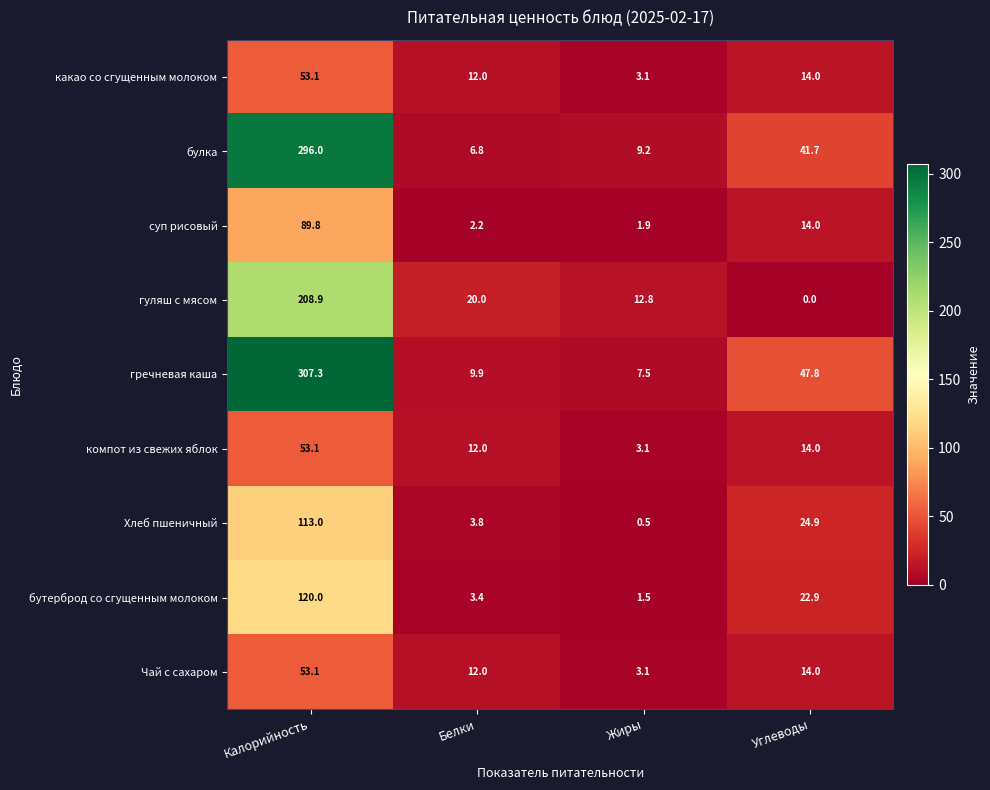

What is the spread (max minus min) of values at Калорийность?

254.2